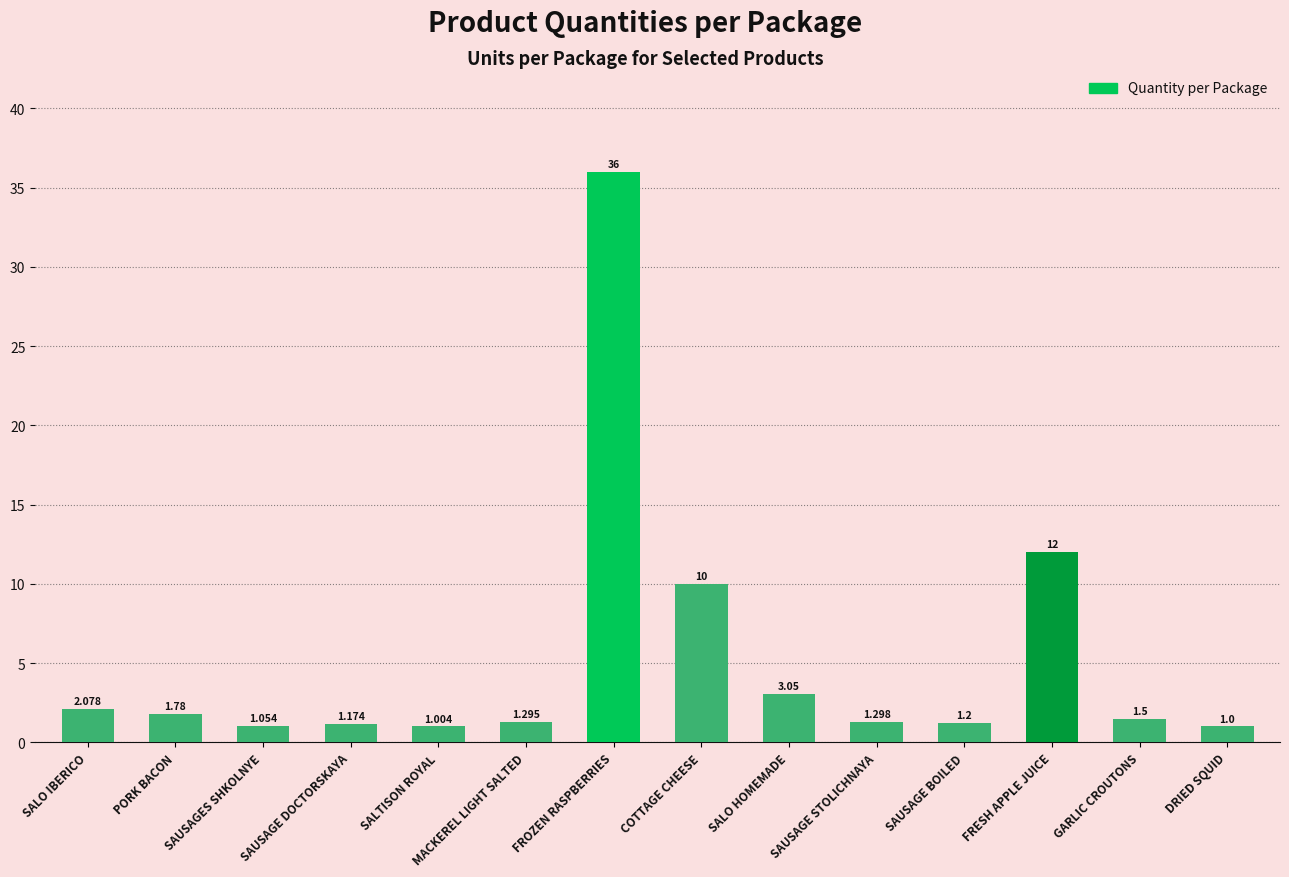

Where is the data nearest to the value 18?

FRESH APPLE JUICE